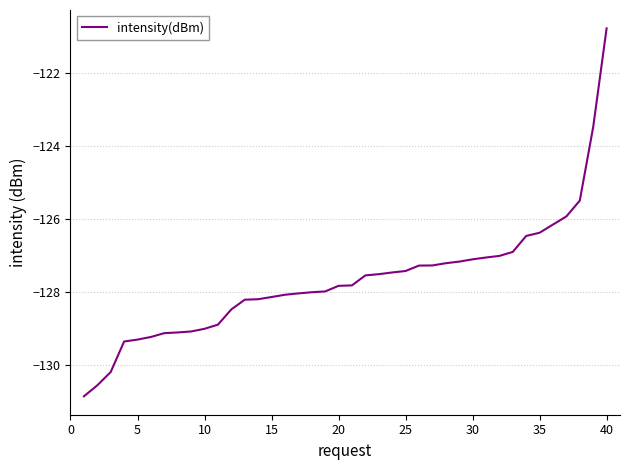

What is the smallest value displayed?

-130.9